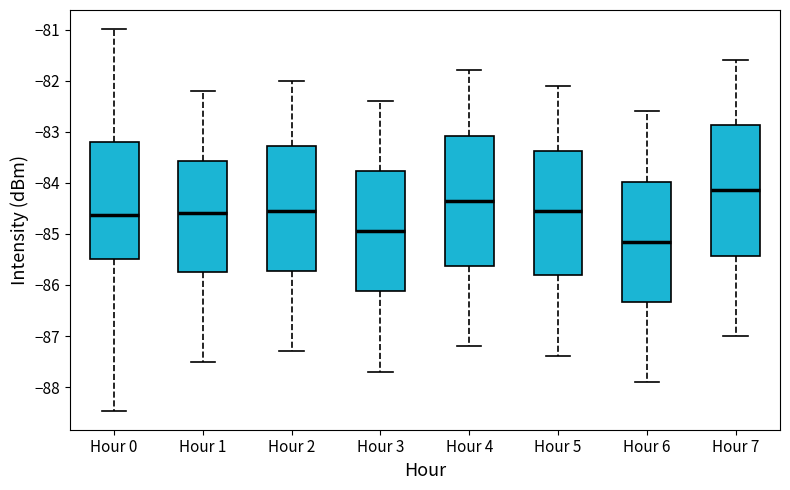

Where is the lower edge of the box for Hour 5 on the y-axis? The values are not printed on the chart, so give them approximately, as read against the axis.

-85.8